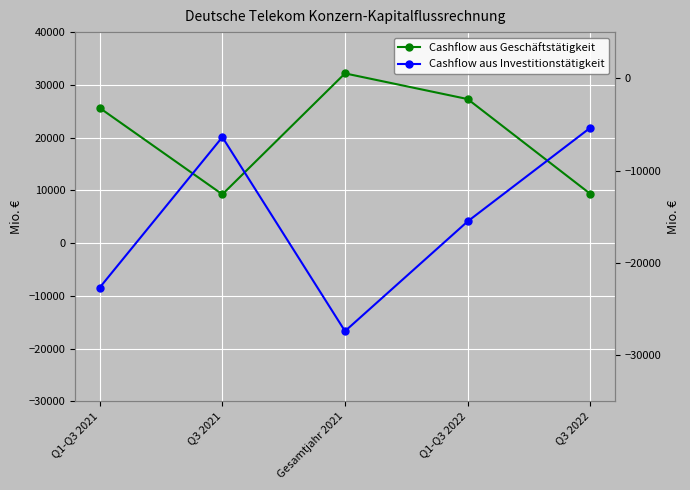

Reading right to left, list all the values displayed in this chart.

Cashflow aus Geschäftstätigkeit: Q3 2022=9323	Q1-Q3 2022=27302	Gesamtjahr 2021=32171	Q3 2021=9233	Q1-Q3 2021=25620
Cashflow aus Investitionstätigkeit: Q3 2022=-5364	Q1-Q3 2022=-15511	Gesamtjahr 2021=-27403	Q3 2021=-6380	Q1-Q3 2021=-22687